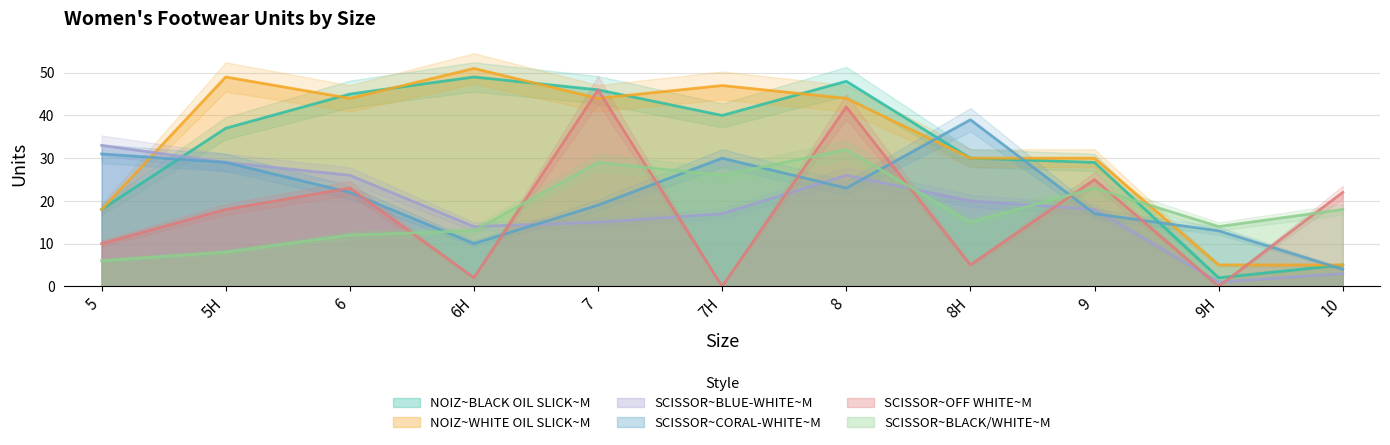

Which category has the lowest value in the SCISSOR~OFF WHITE~M series?

7H